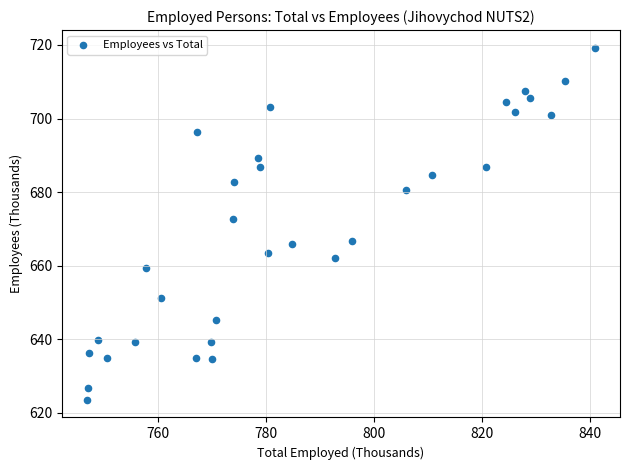

What Y value in the scatter plot is closest to 671?

672.7